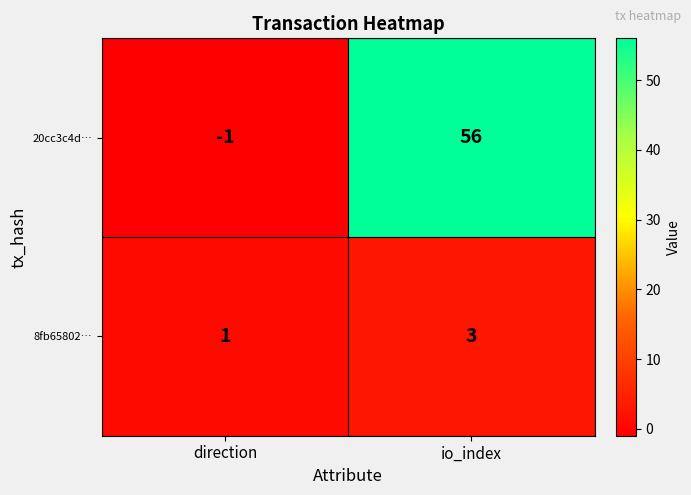

Reading left to right, list all the values displayed in this chart.

20cc3c4d…: -1	56
8fb65802…: 1	3